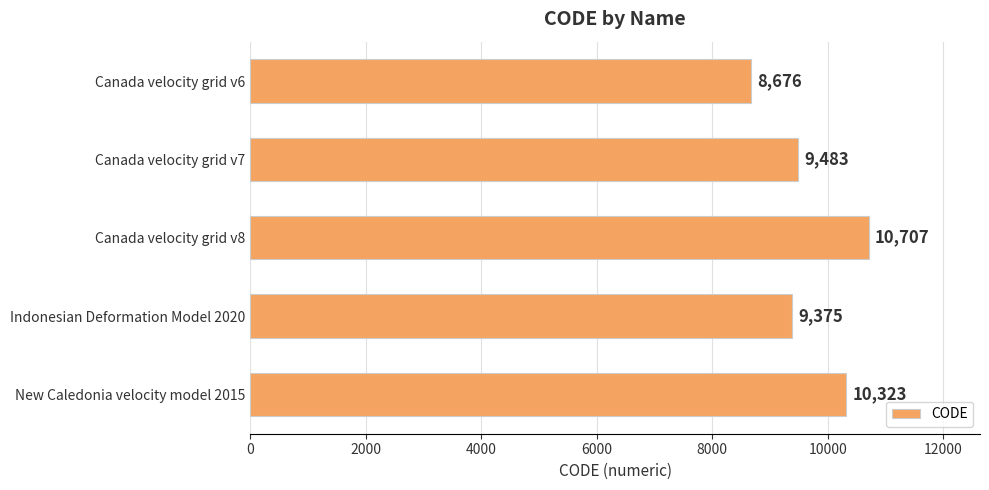

Which category has the highest value across all series?

Canada velocity grid v8